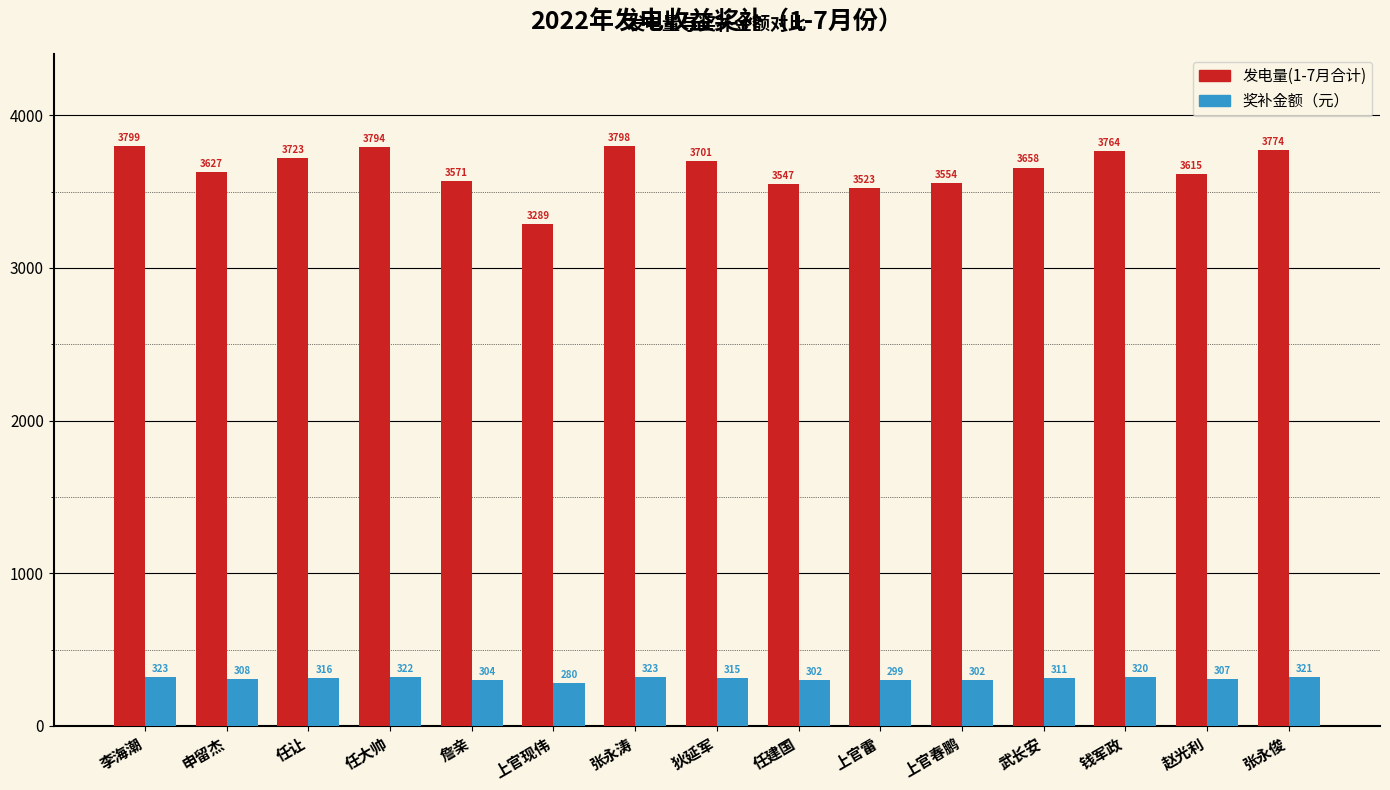

The 发电量(1-7月合计) series shows 5970.6 at 李海潮. True or false?

False